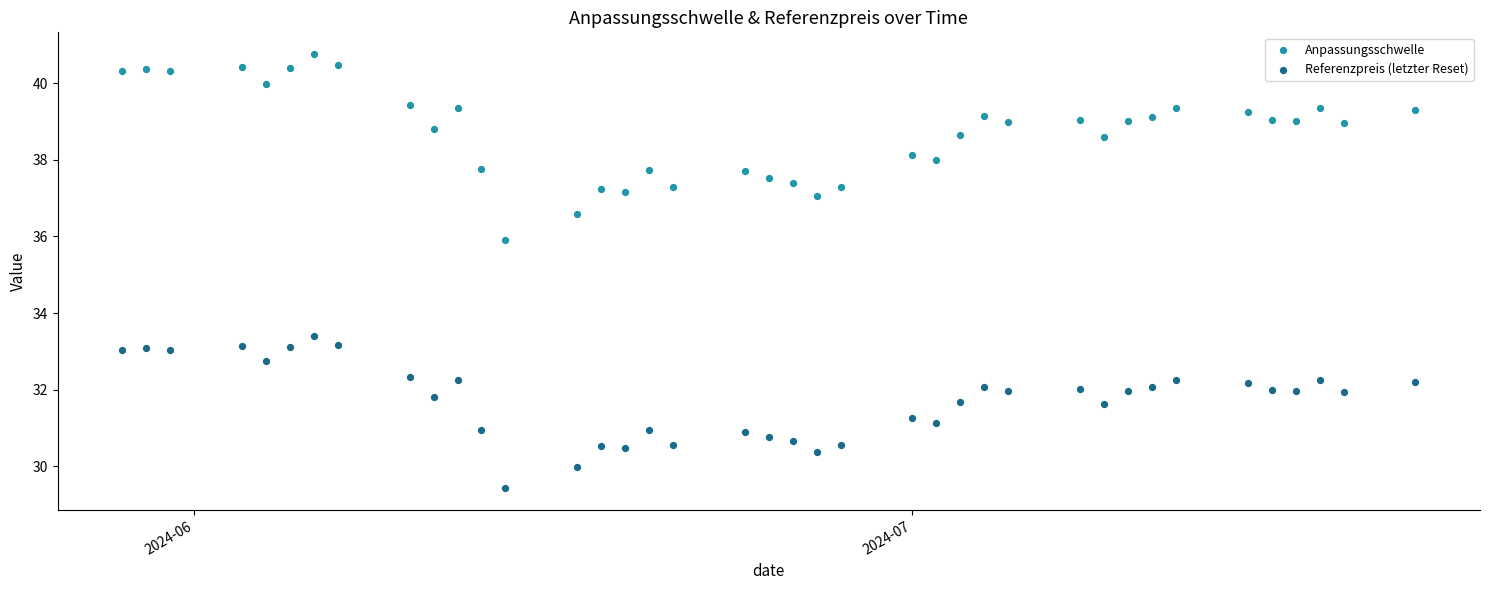

Across all series, what Y value is closest to 35?

35.9